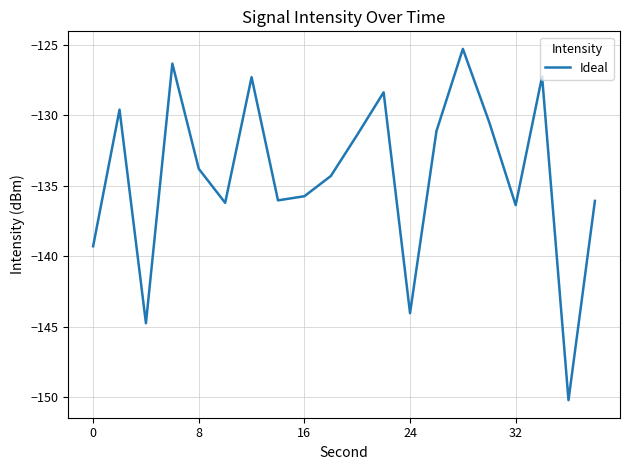

What is the difference between the maximum and minimum values?

24.9